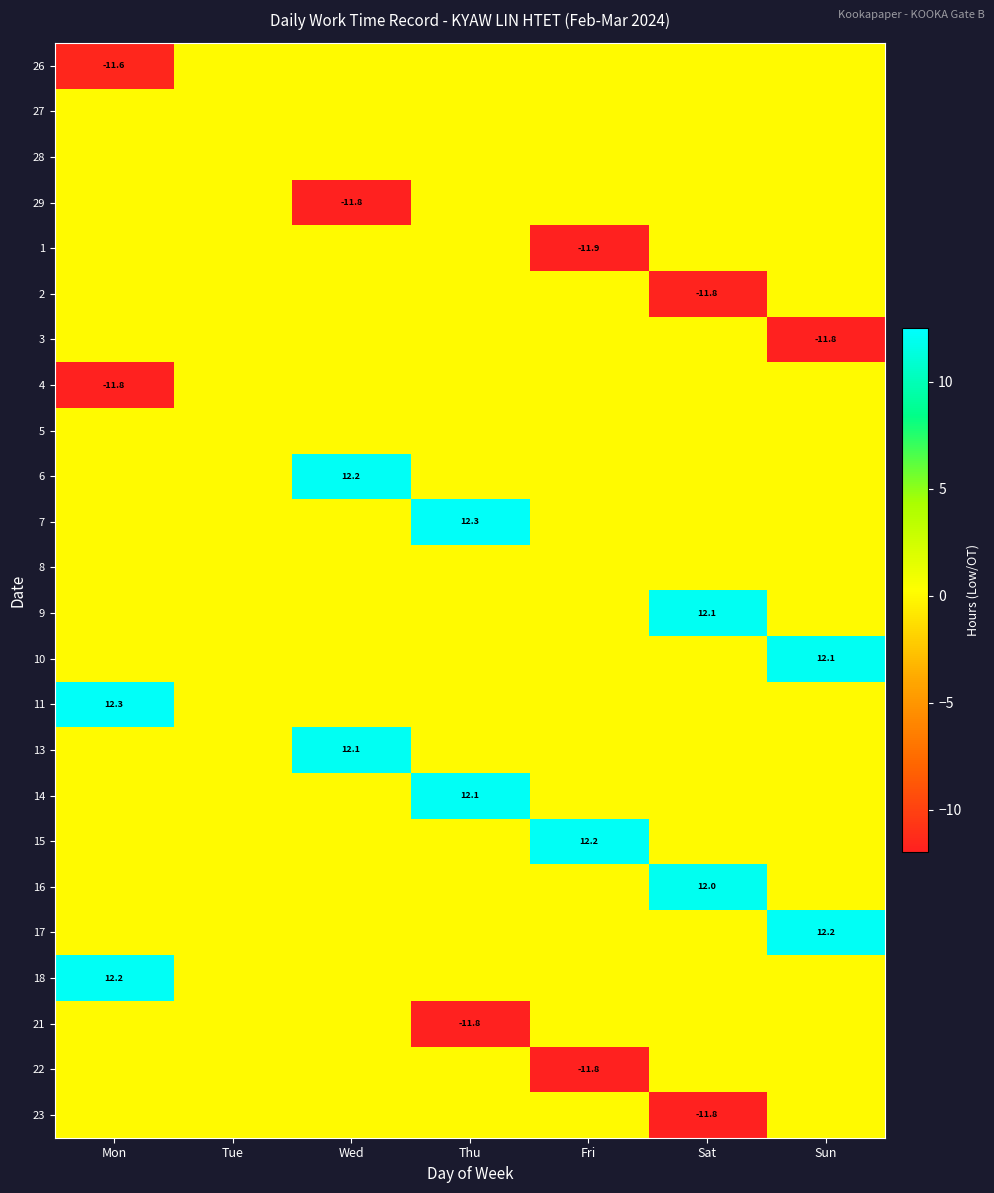

Which series has the widest spread of values?

7